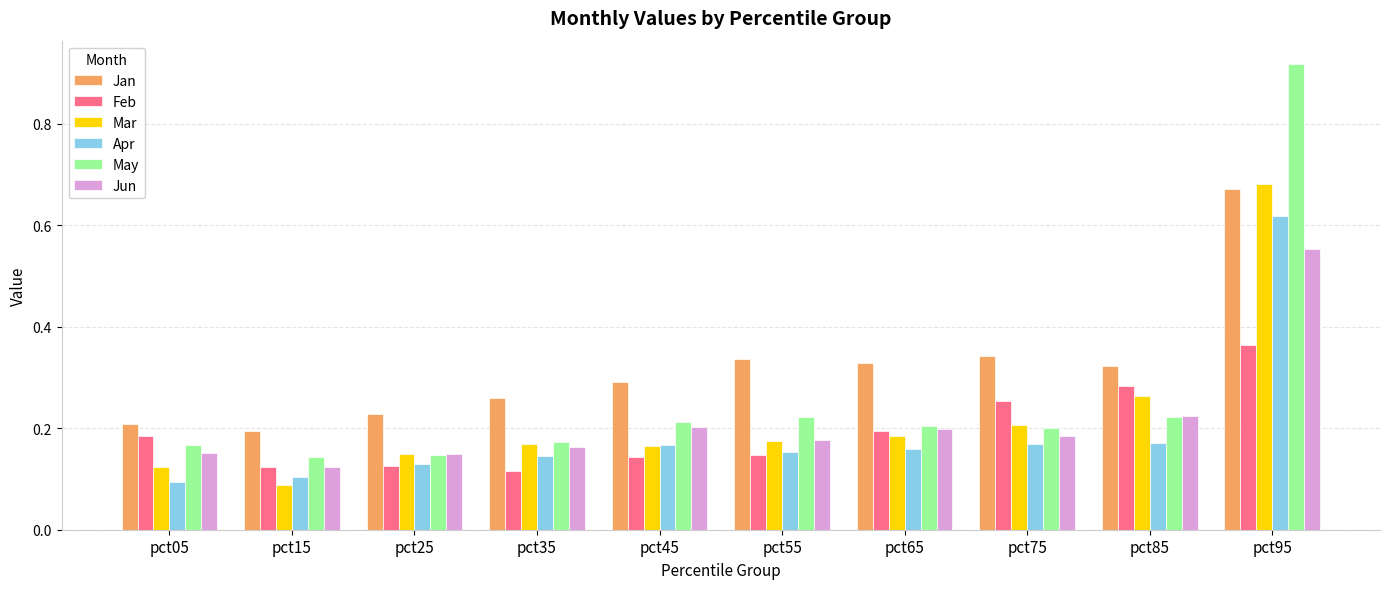

List the series in order of their peak value, lowest first.

Feb, Jun, Apr, Jan, Mar, May